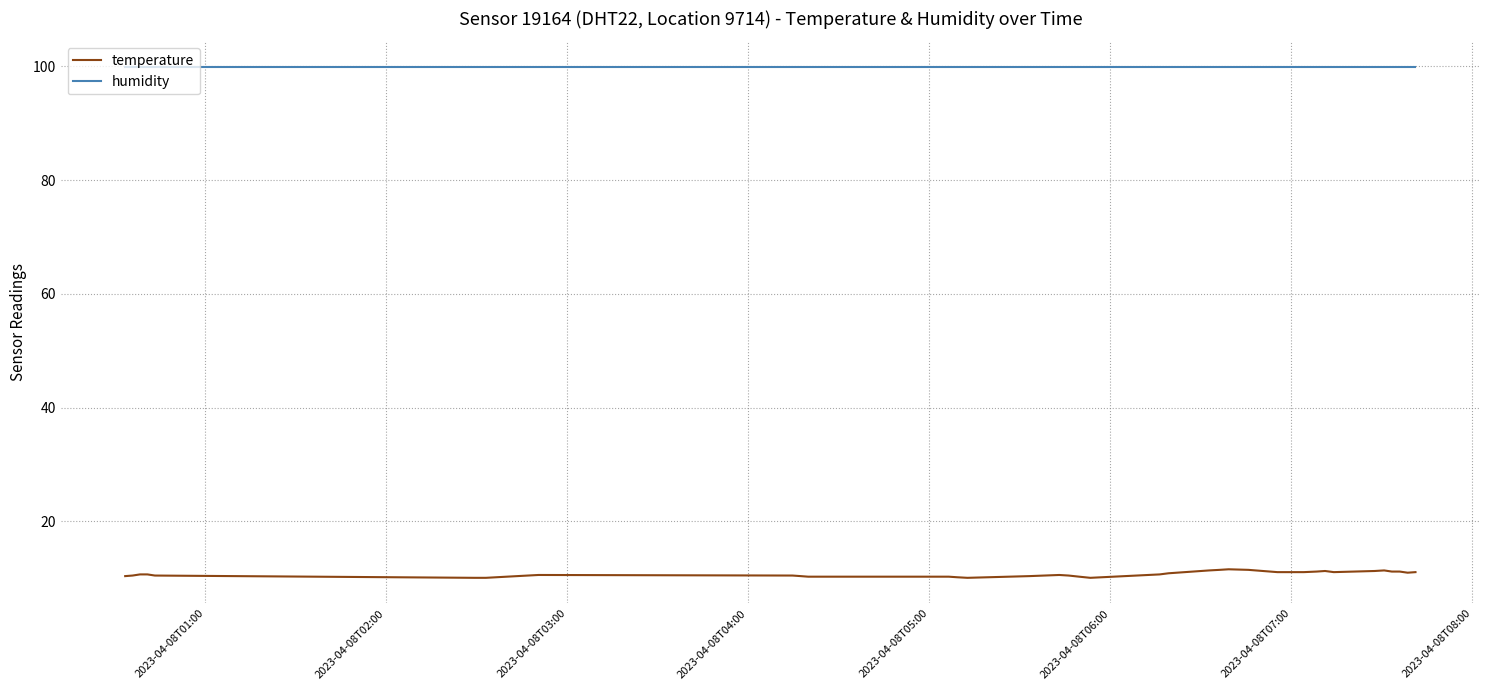

Which series has the widest spread of values?

temperature